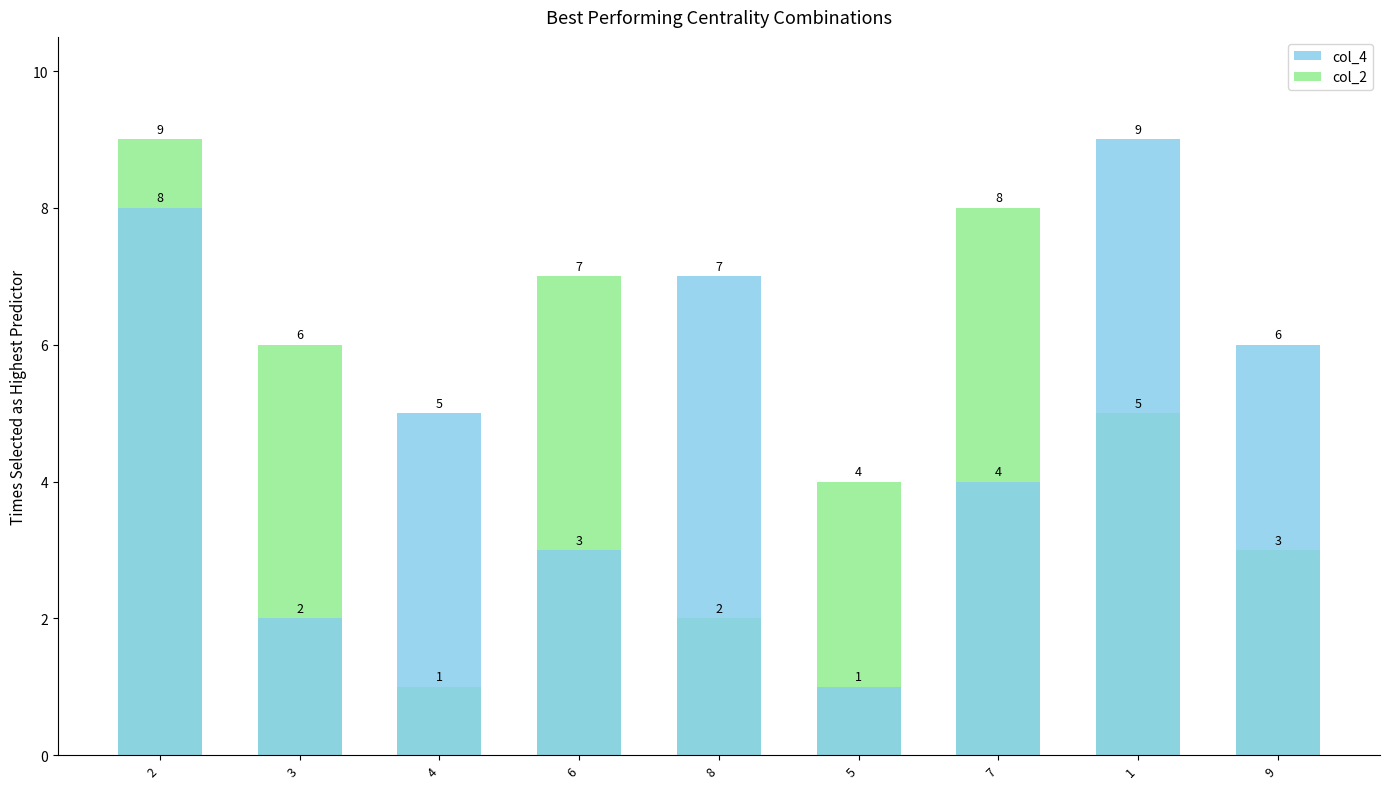

How many bars are there in total?

18